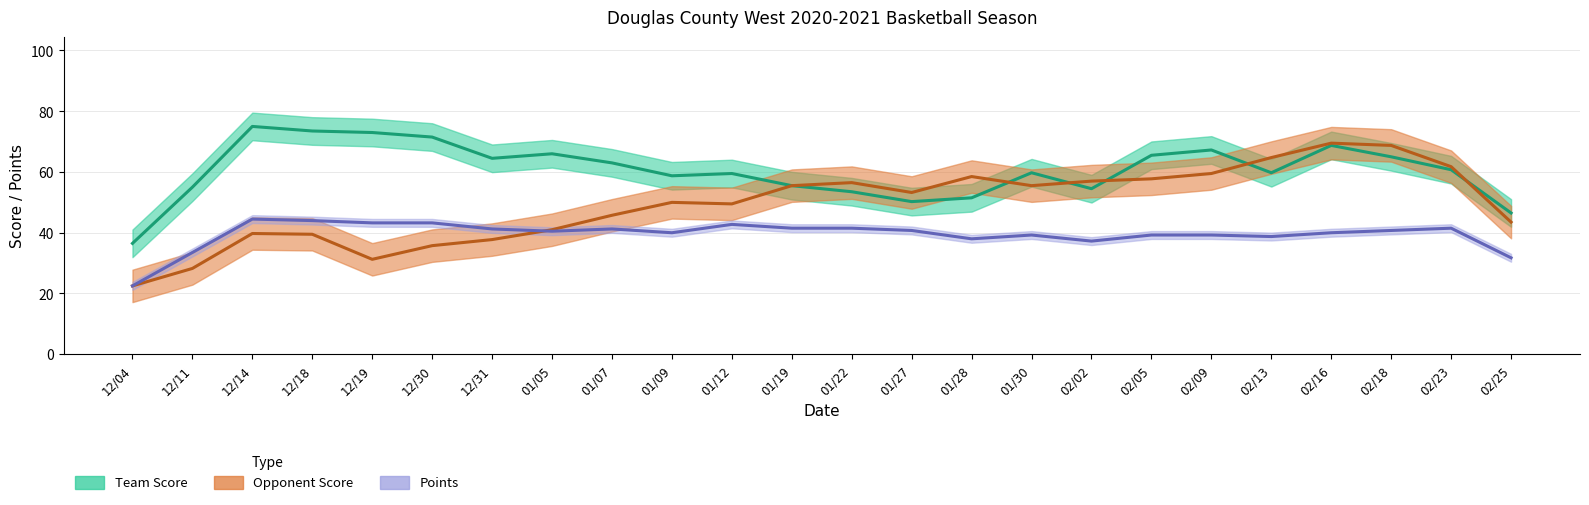

At which label does Points first exceed 40?

12/14